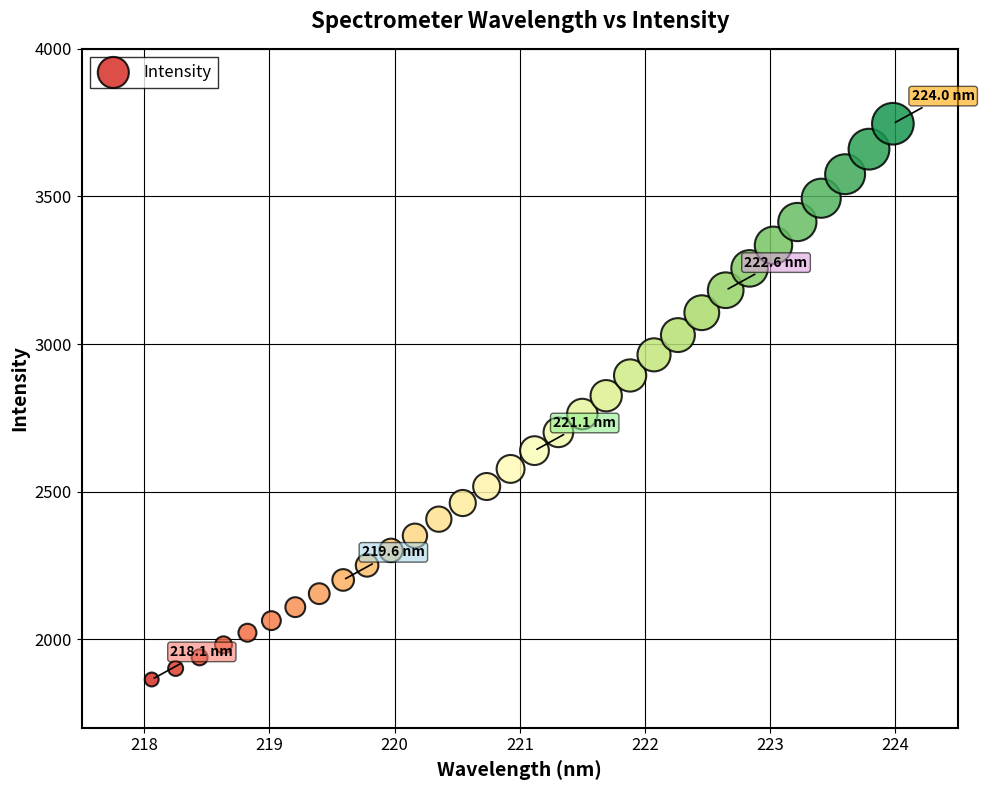

What is the range of Y values (max minus min)?

1882.8